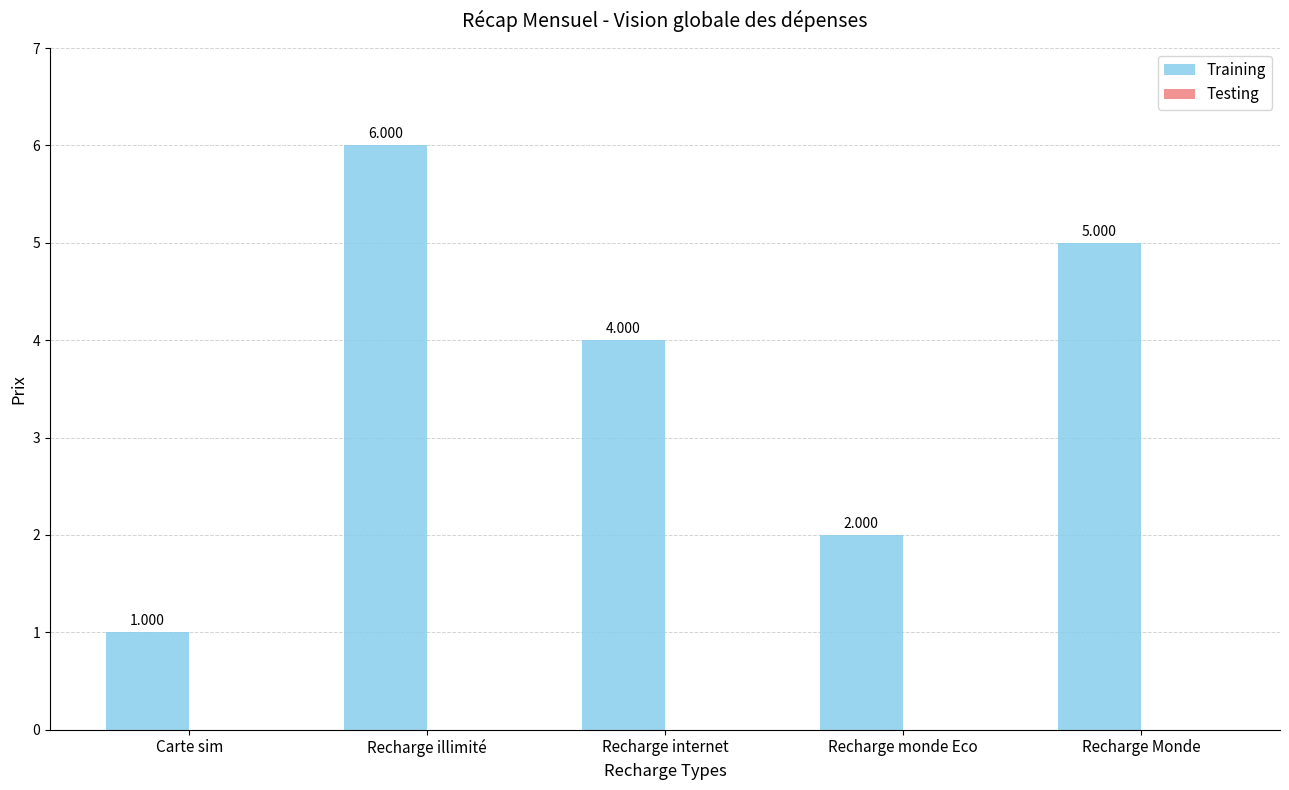

How many bars are there in total?

5